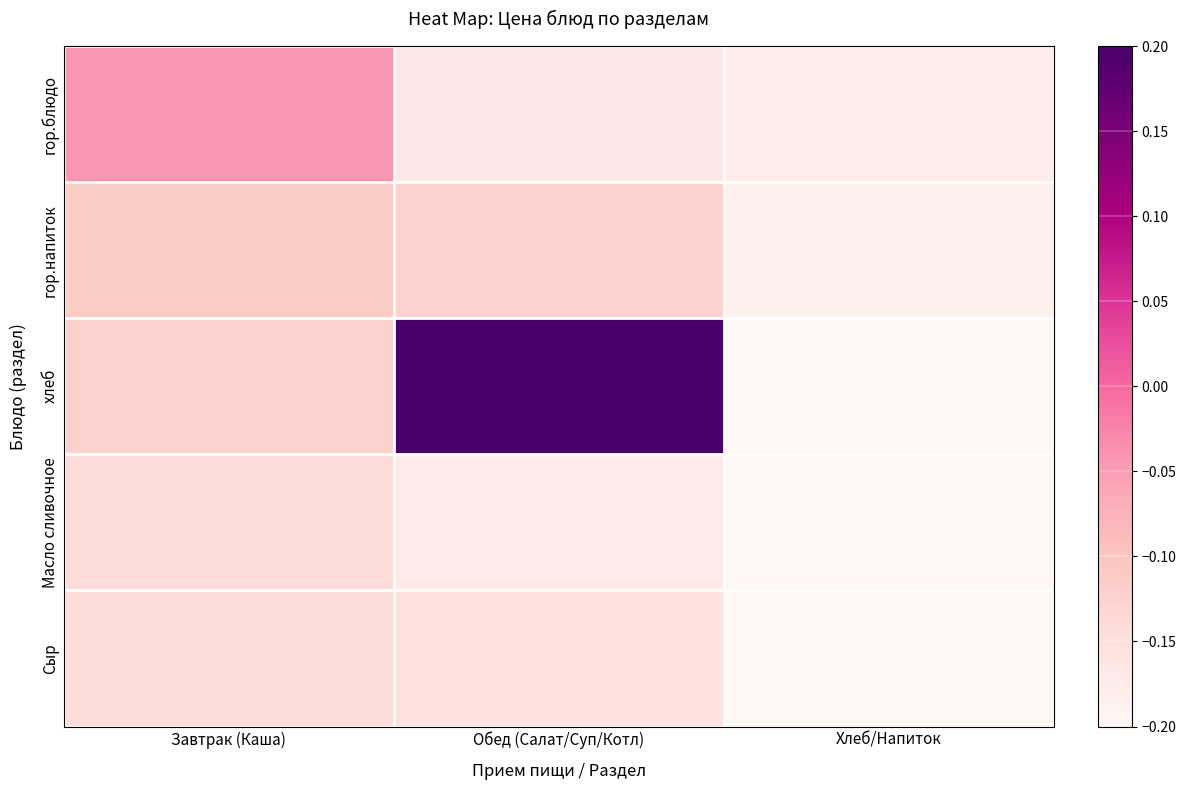

At how many categories does at least one series exceed 0?

1